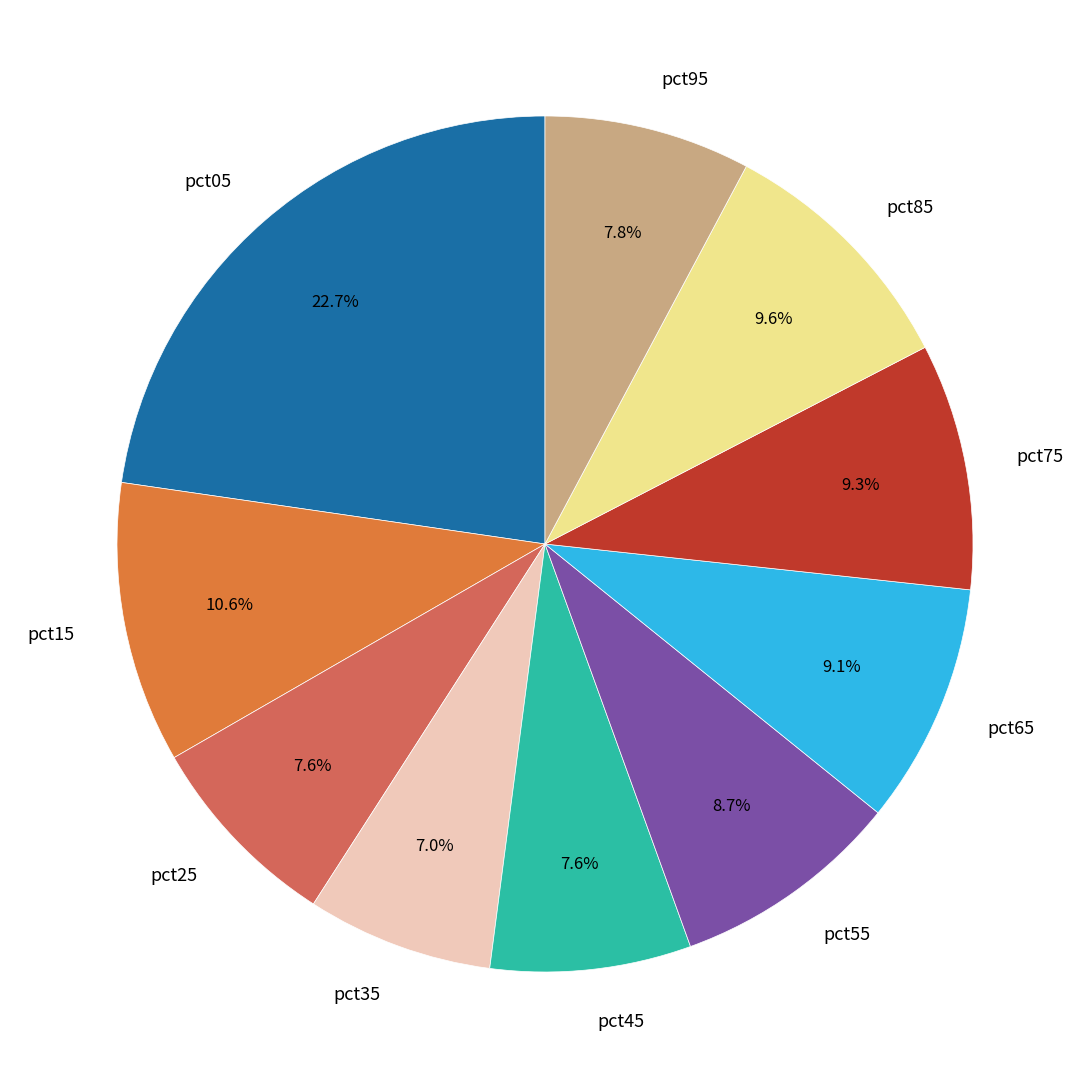

How much of the chart is everything except pct45?

92.4%